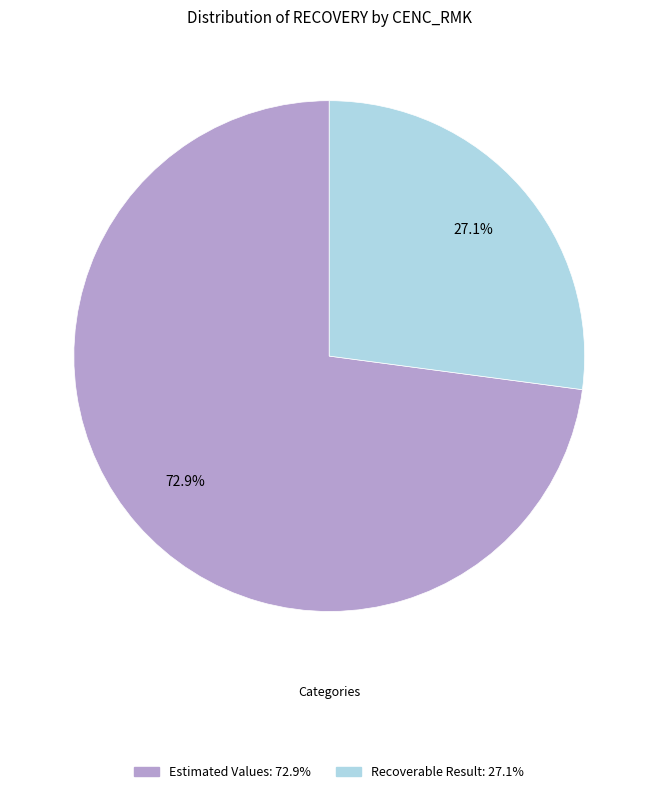

Does any single category account for the majority?

Yes